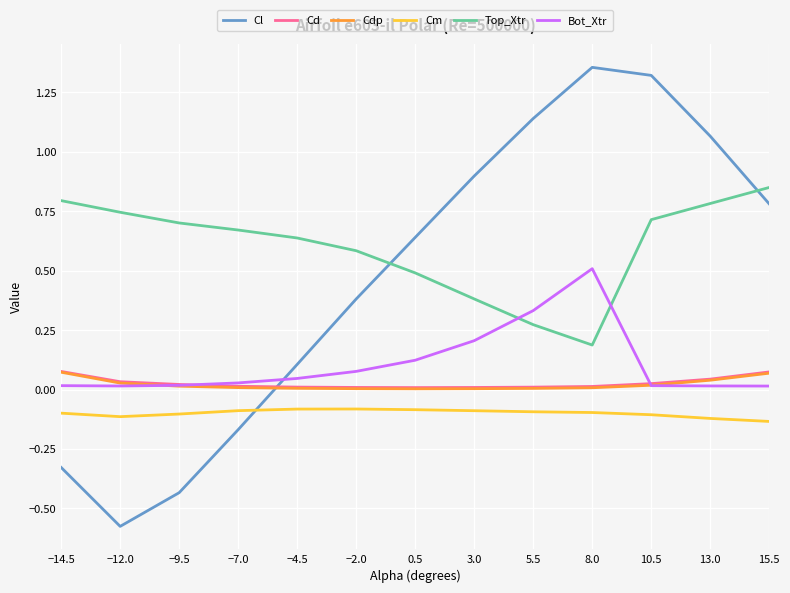

The Cm series shows -0.0 at −7.0. True or false?

False